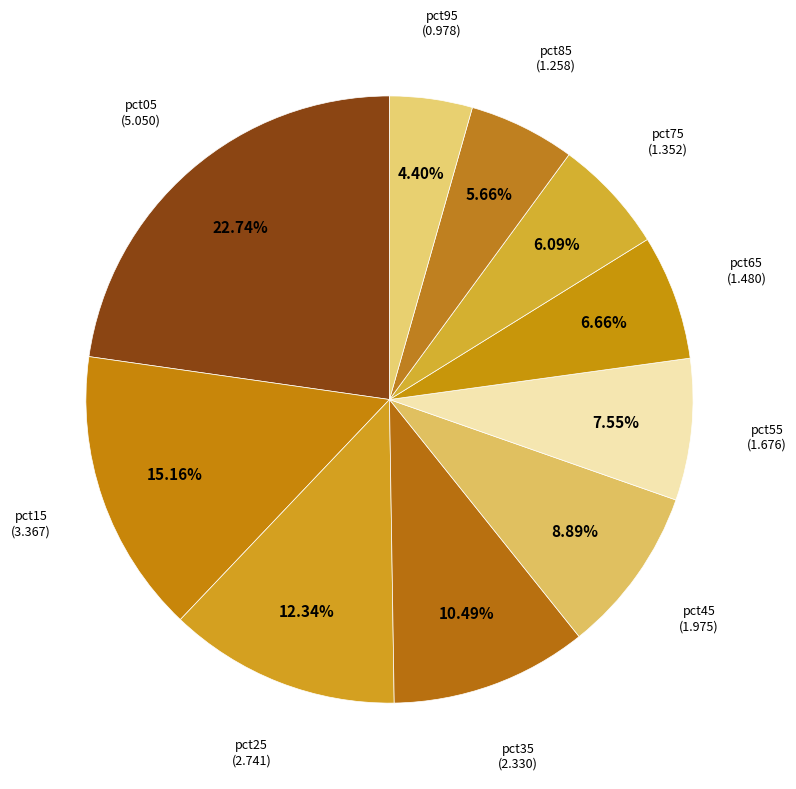

To the nearest percent, what is the difference between the pct95 and pct25 slice percentages?

8%